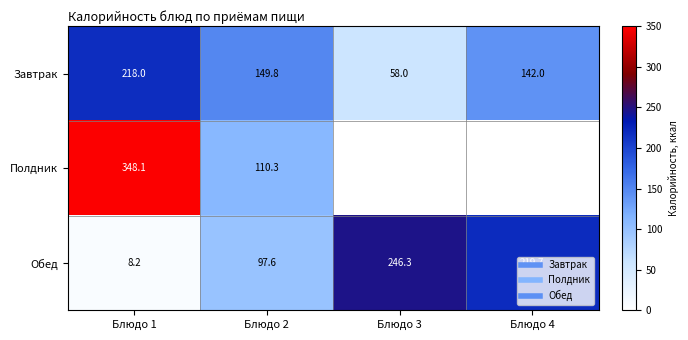

What is the difference between the Полдник values at Блюдо 4 and Блюдо 1?

348.1